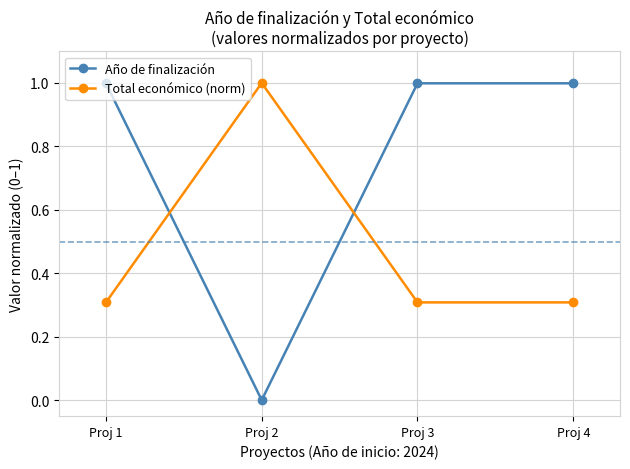

What is the spread (max minus min) of values at Proj 2?

1.0